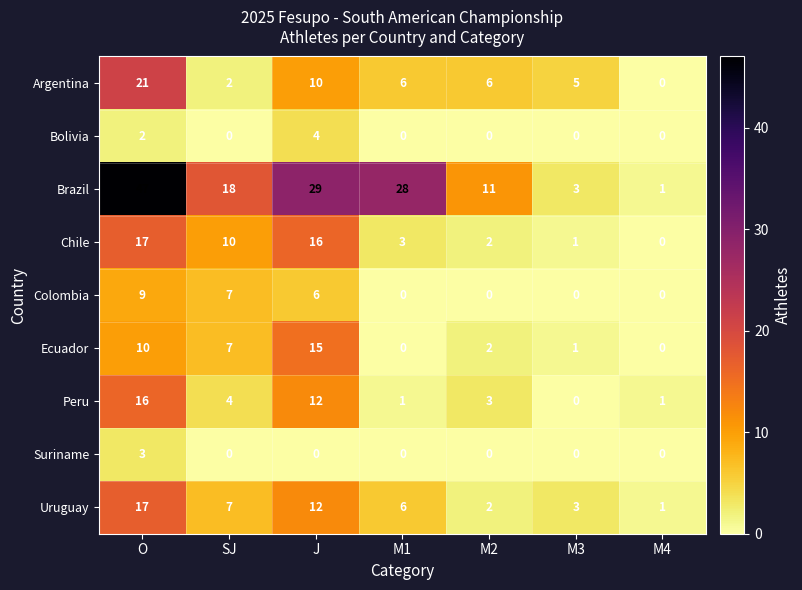

Which label corresponds to the largest value in the chart?

O